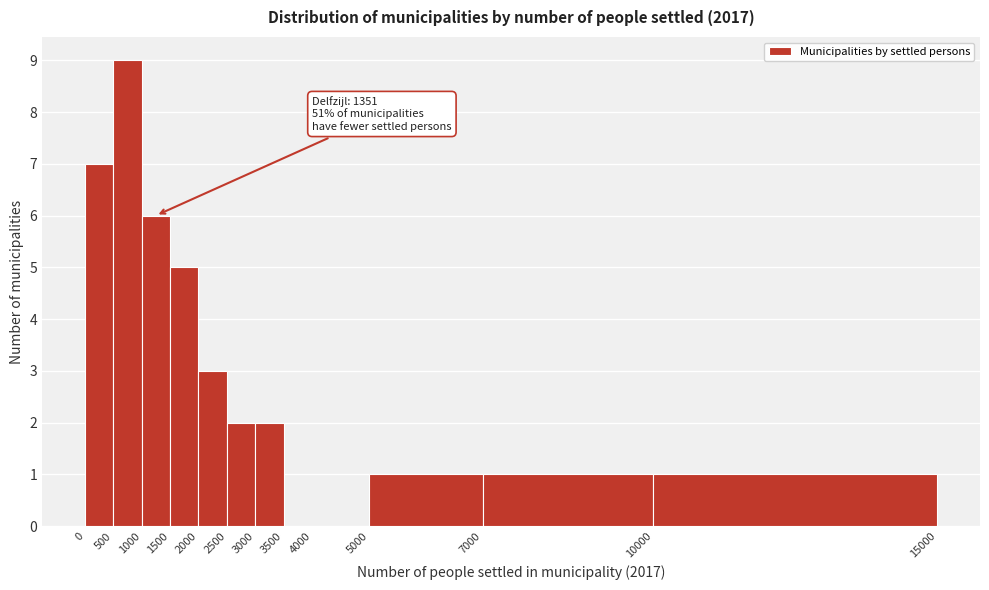

Which range on the x-axis has the tallest bar?

500 to 1000